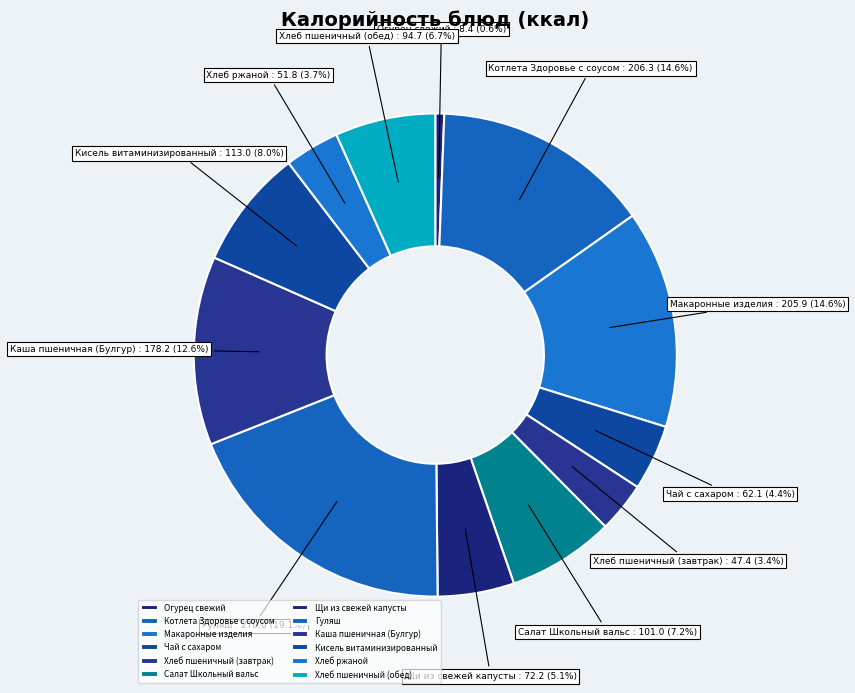

What portion of the pie excludes Чай с сахаром?

95.6%